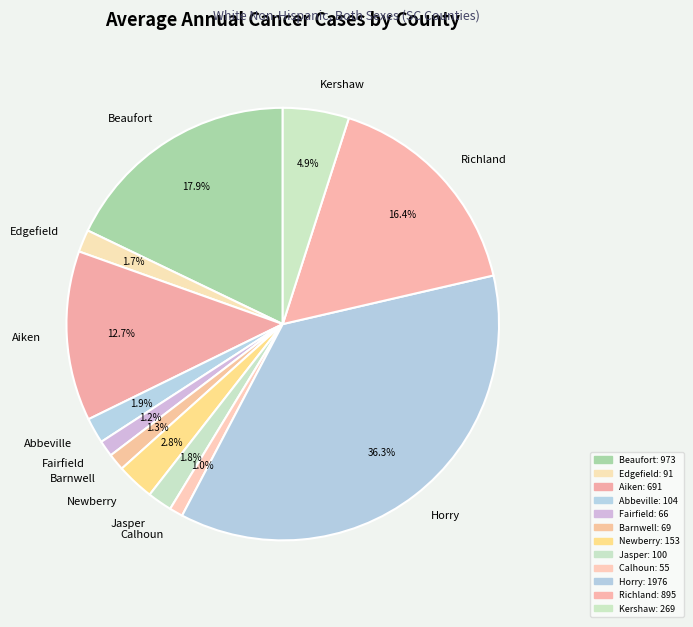

To the nearest percent, what percentage of the pie is Richland?

16%